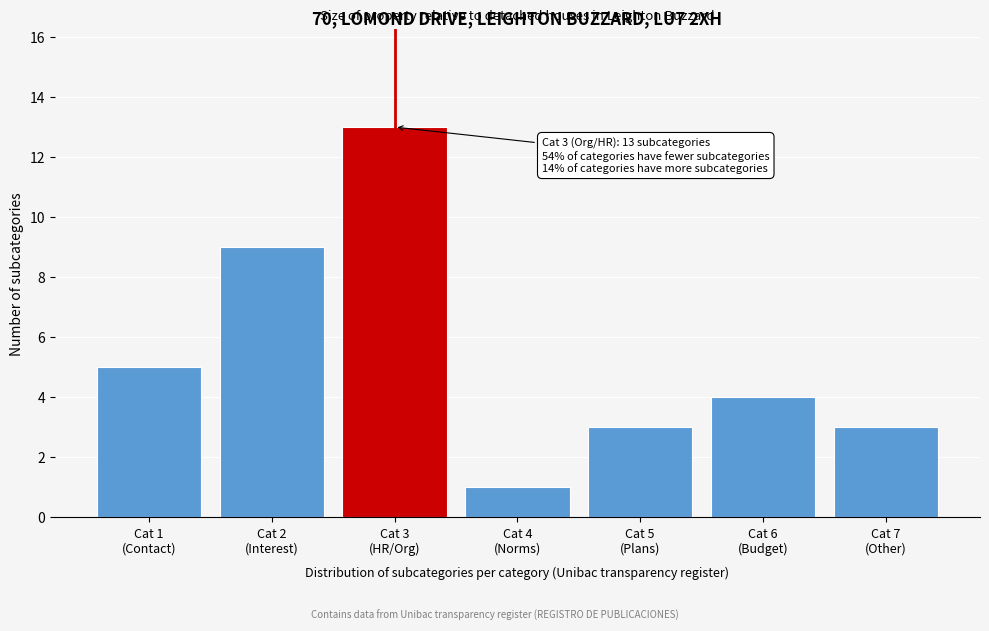

Reading right to left, what are all the values shown in this chart?

3	4	3	1	13	9	5